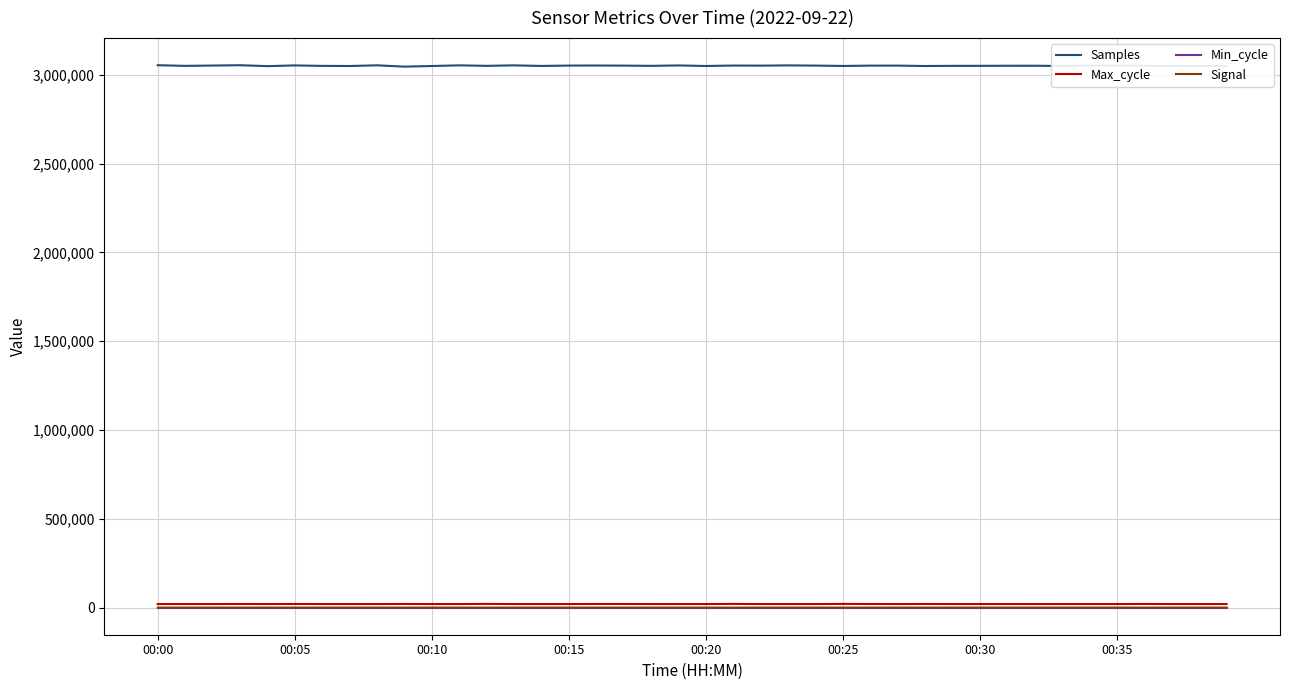

Count the number of data series in this chart.

4